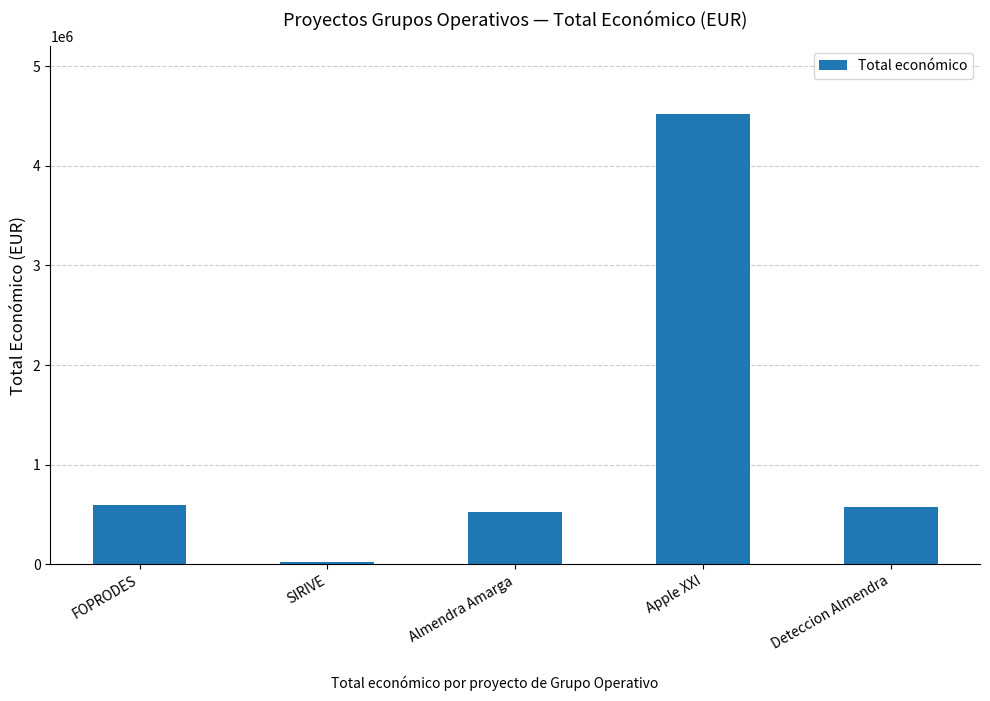

What is the ratio of the value at Almendra Amarga to the value at FOPRODES?

0.9